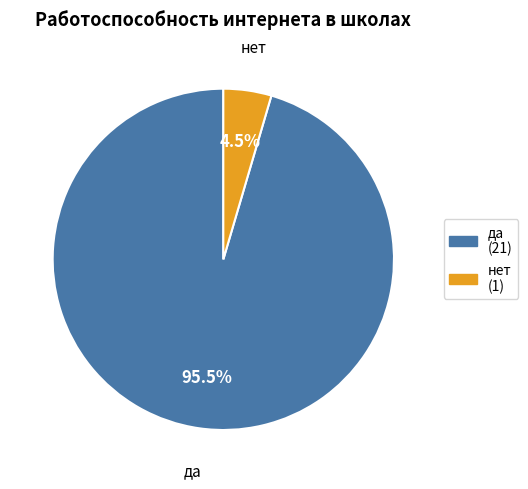

What portion of the pie excludes нет?

95.5%